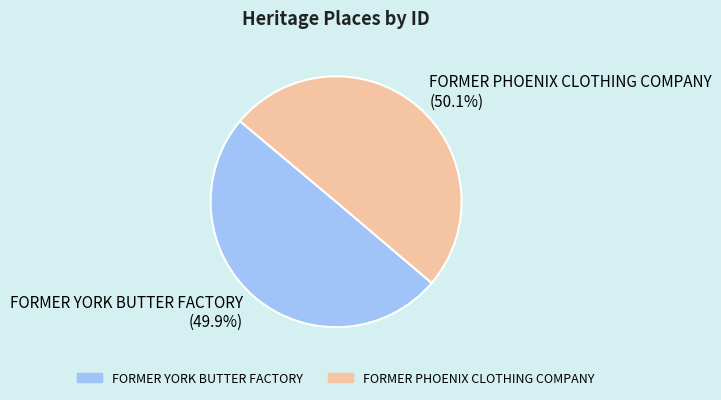

To the nearest percent, what percentage of the pie is FORMER PHOENIX CLOTHING COMPANY?

50%